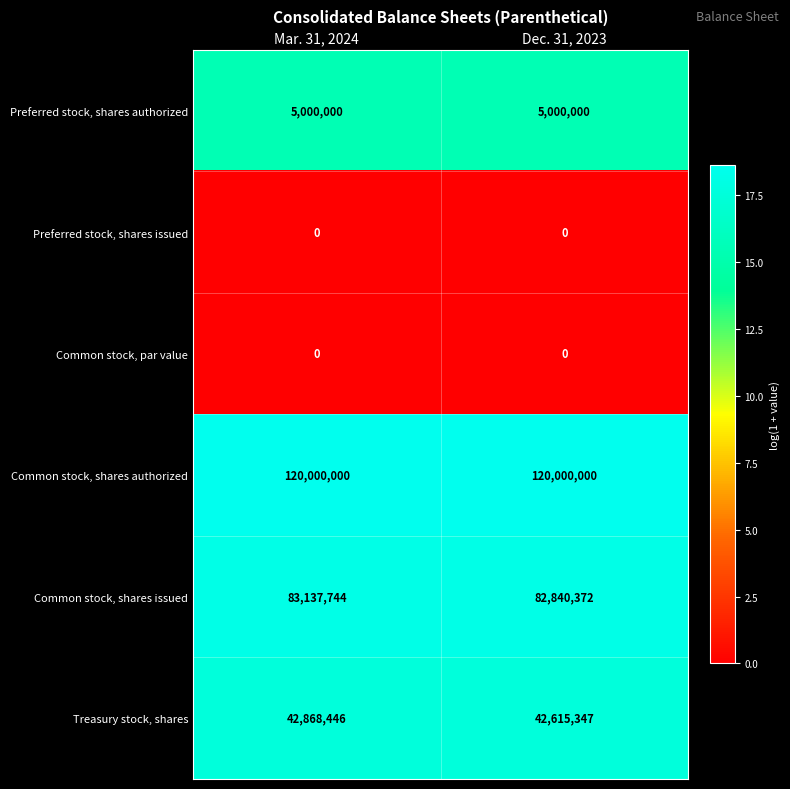

What value does the Preferred stock, shares authorized series have at Dec. 31, 2023?

5000000